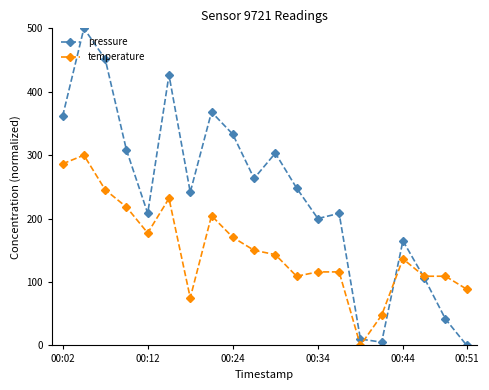

Rank the series by their maximum value, from highest to lowest.

pressure, temperature